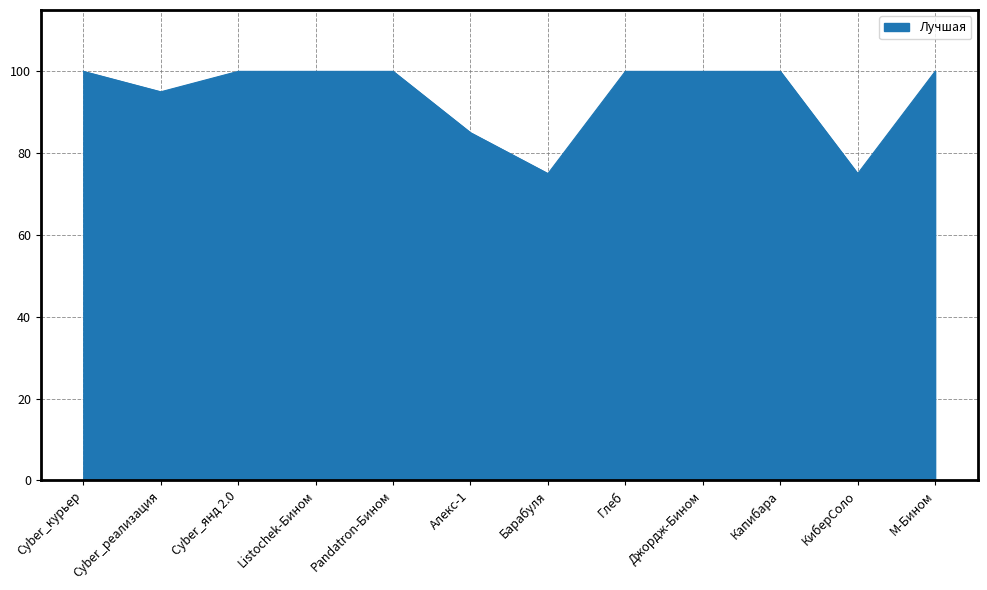

Approximately how many times larger is the value at Cyber_курьер compared to Алекс-1?

1.2